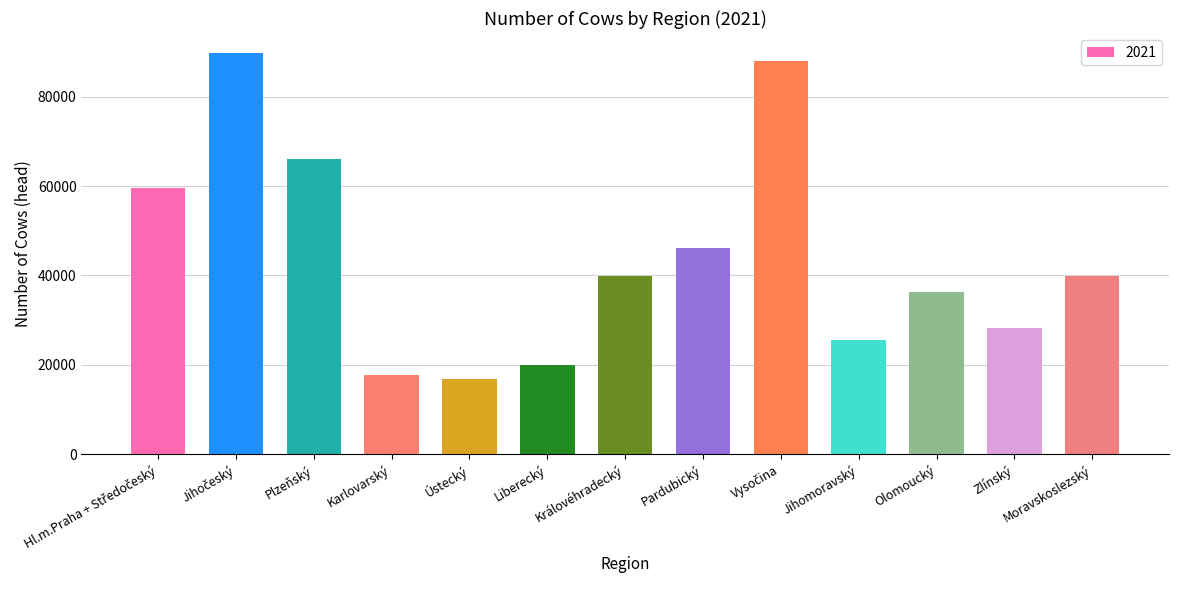

What is the ratio of the value at Ústecký to the value at Moravskoslezský?

0.4